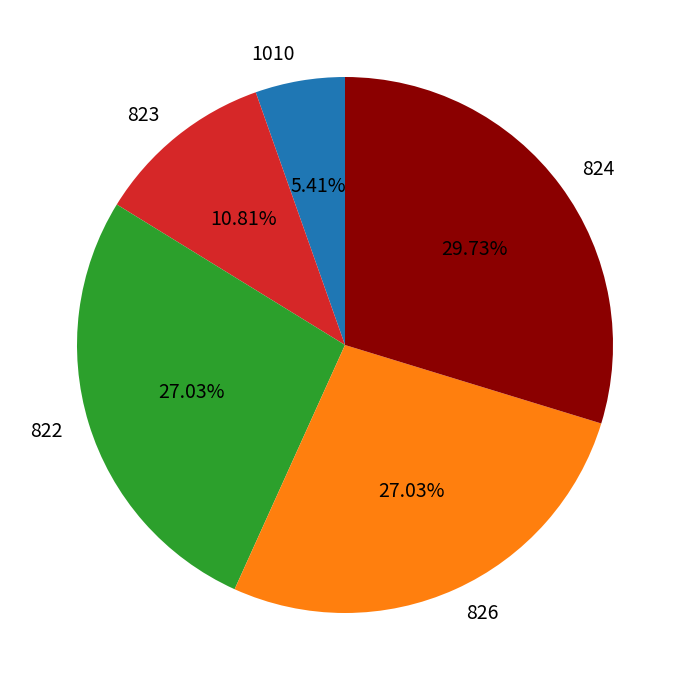

Which category has the smallest portion of the pie?

1010